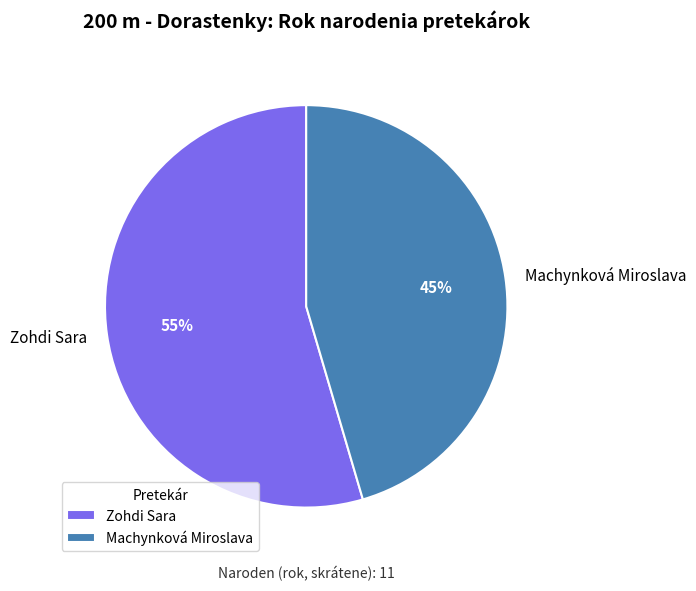

How many slices are in this pie chart?

2